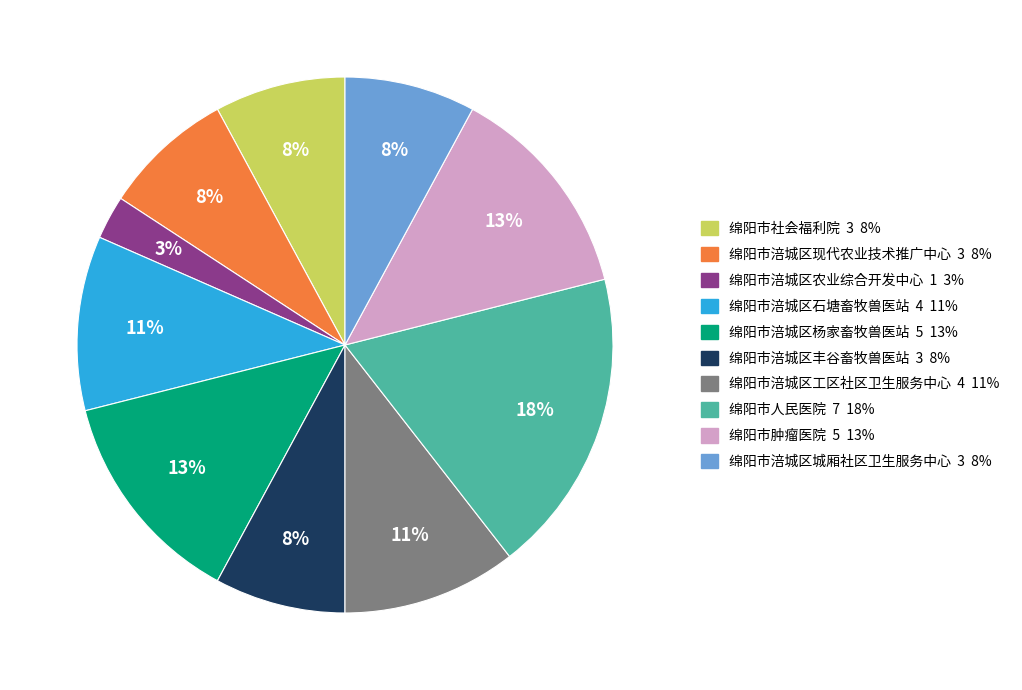

To the nearest percent, what portion does 绵阳市涪城区农业综合开发中心 represent?

3%